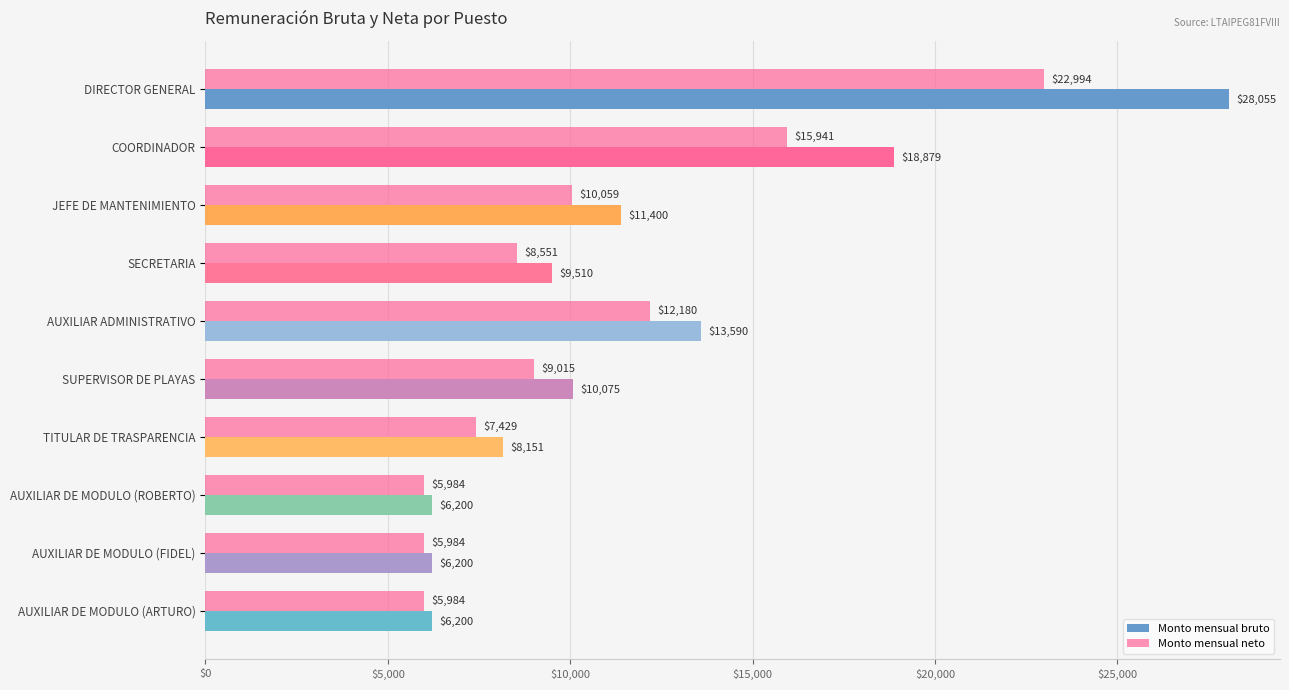

How many series are shown in this chart?

2